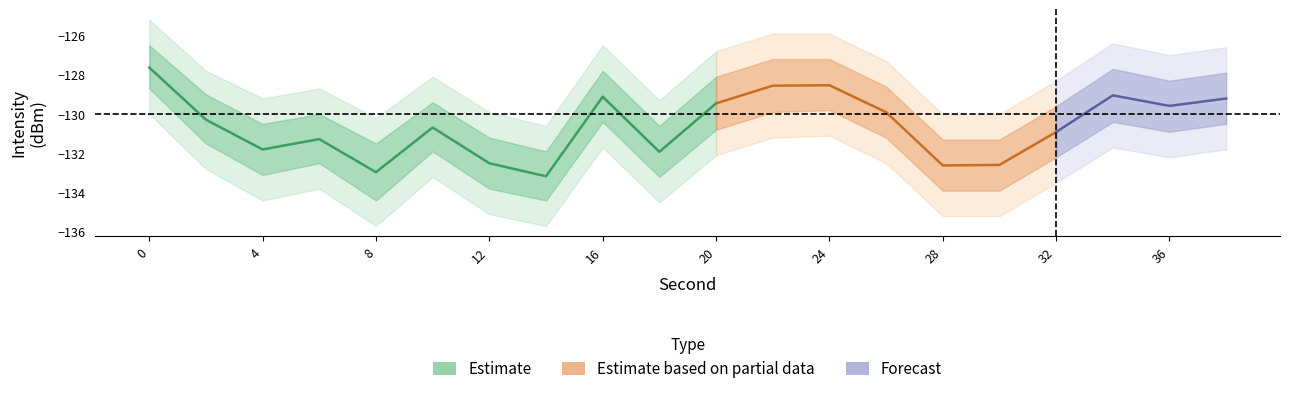

How many interior local valleys (lower than both neighbors) does the data have?

4